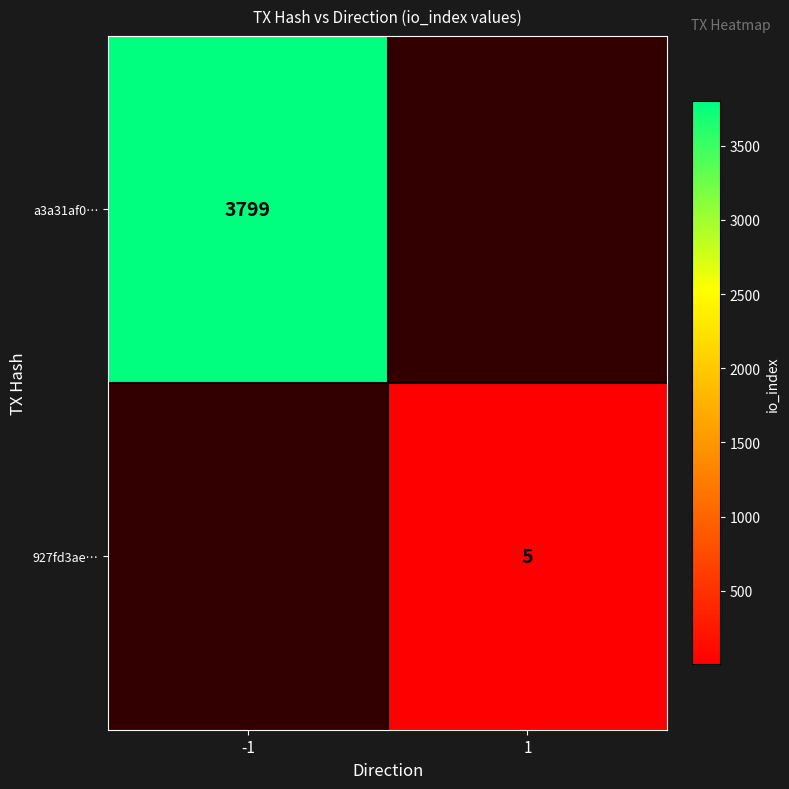

The 927fd3ae… series shows 5 at 1. True or false?

True